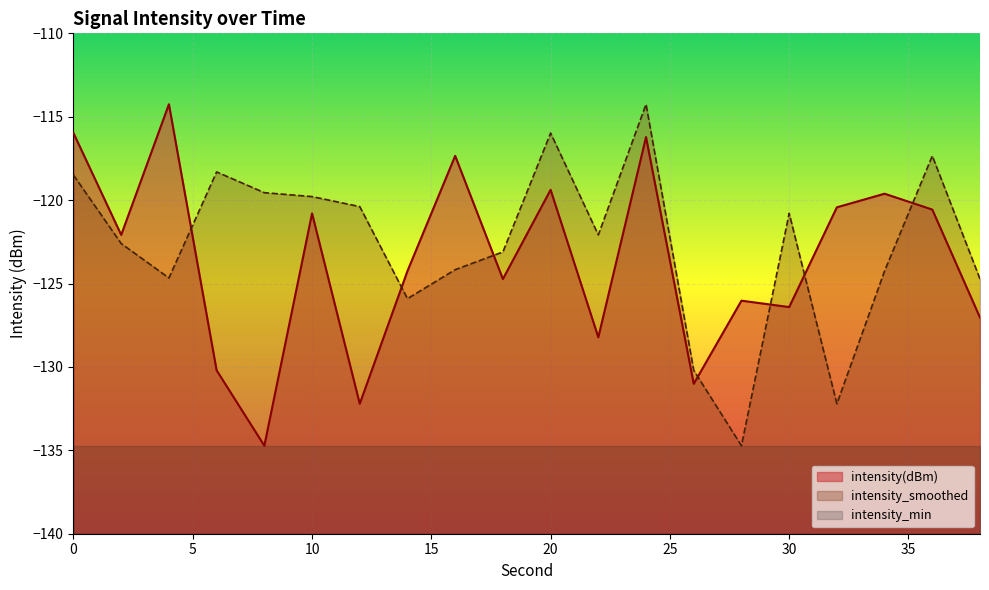

Between 8 and 18, which series saw the biggest shift?

intensity(dBm)